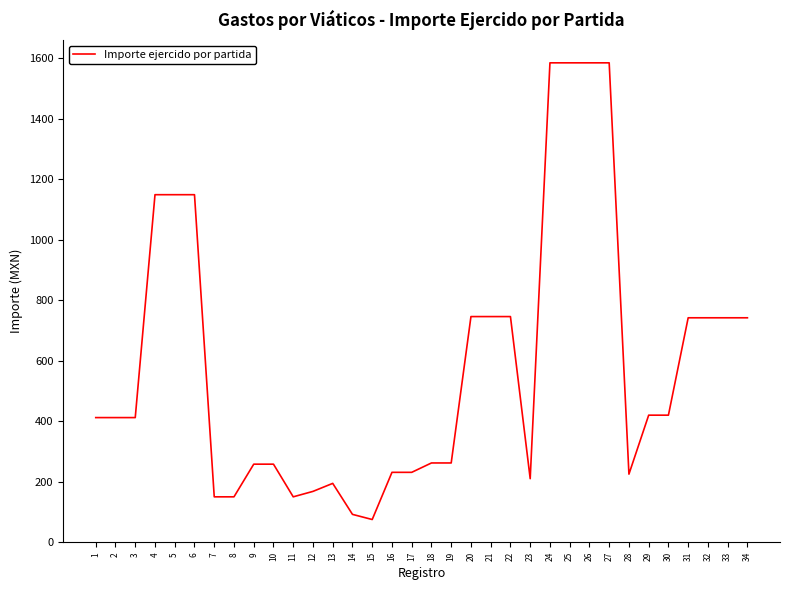

Count the number of data series in this chart.

1